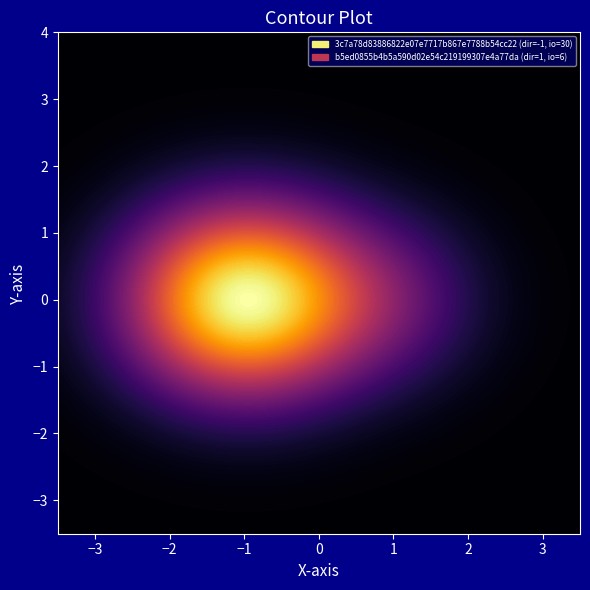

What is the sum of the 3c7a78d83886822e07e7717b867e7788b54cc22 values at direction and io_index?

29